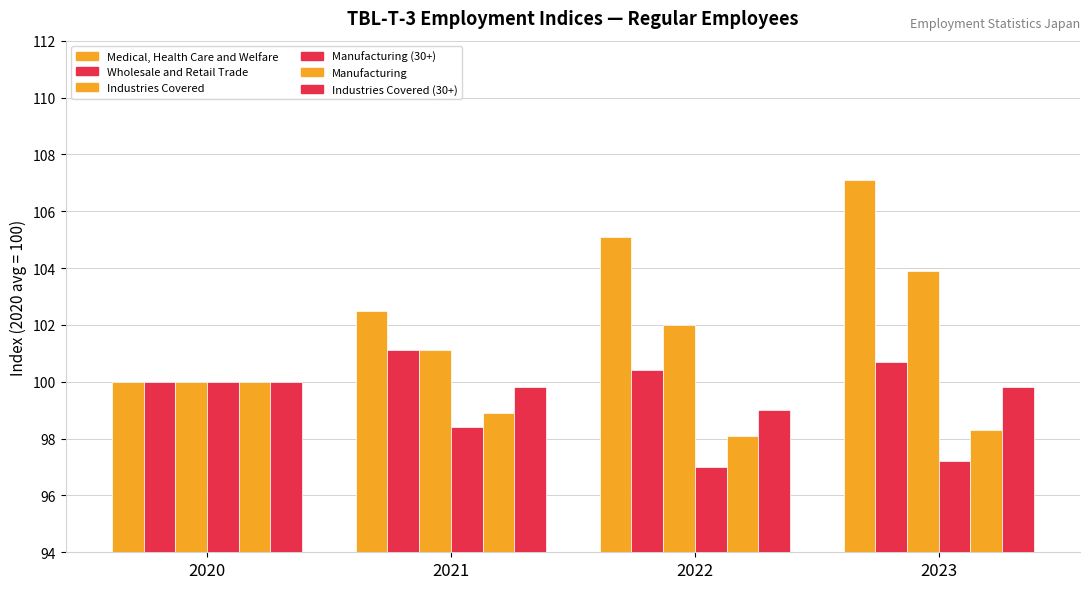

True or false: Industries Covered (30+) has a value of 99.8 at 2023.

True